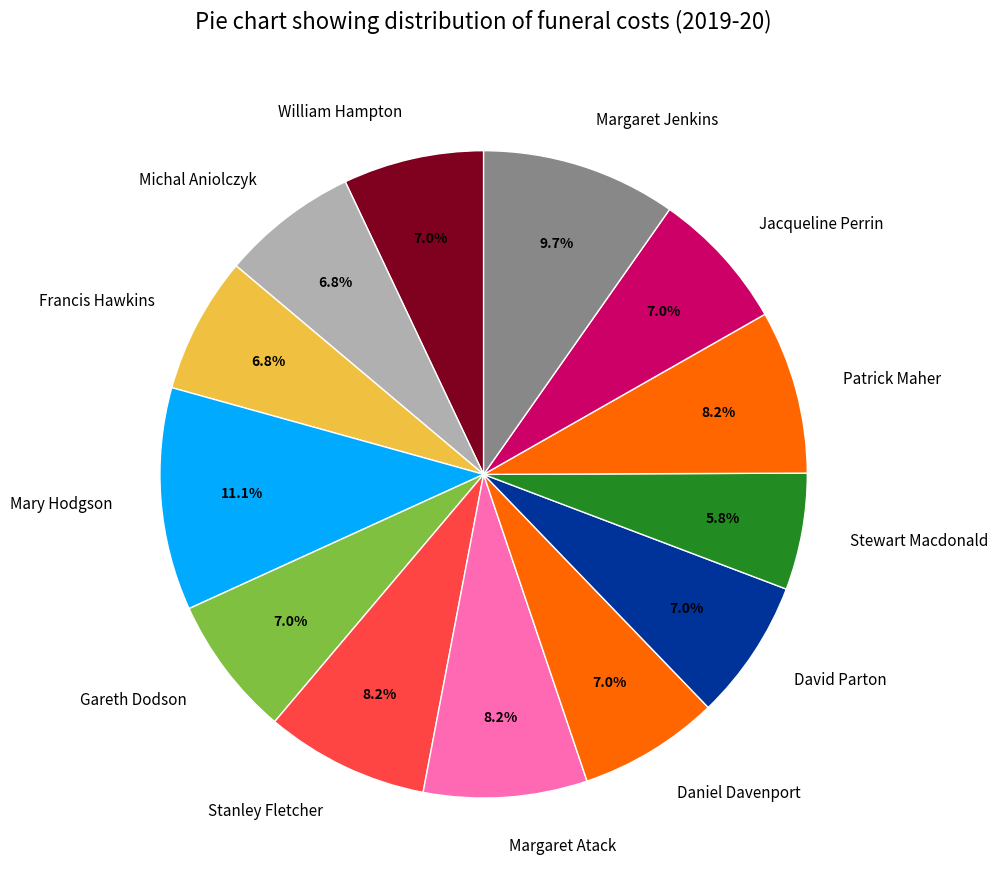

Which category has the smallest portion of the pie?

Stewart Macdonald